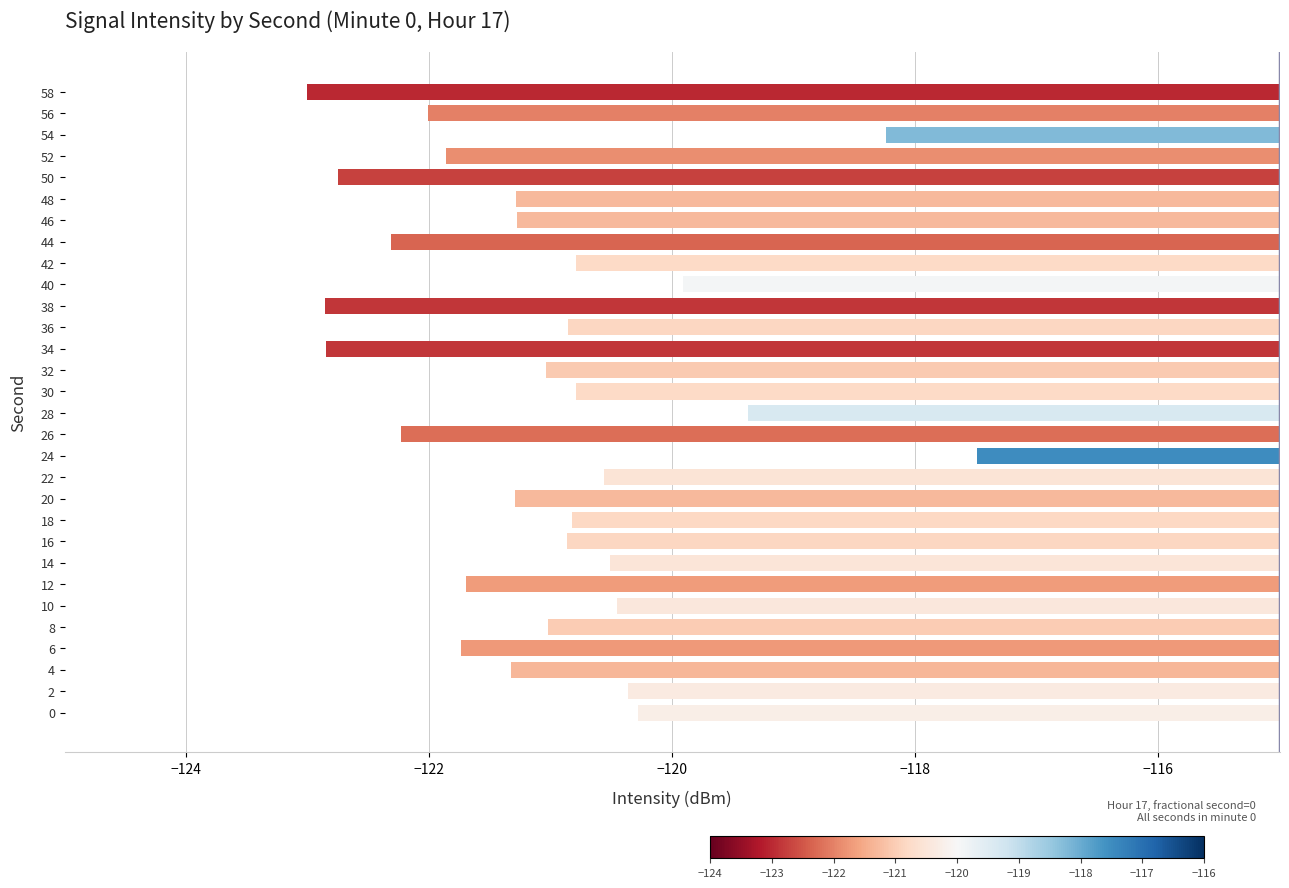

True or false: the data shows -194.9 at 42.

False